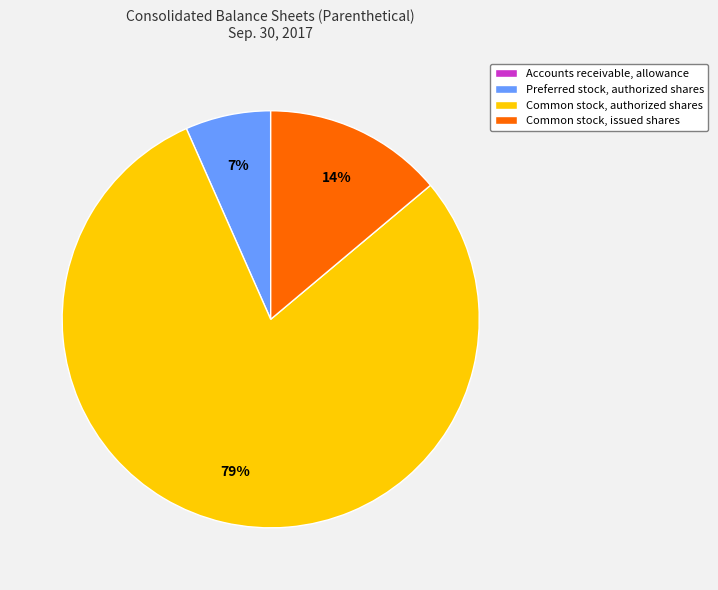

To the nearest percent, what percentage of the pie is Common stock, issued shares?

14%